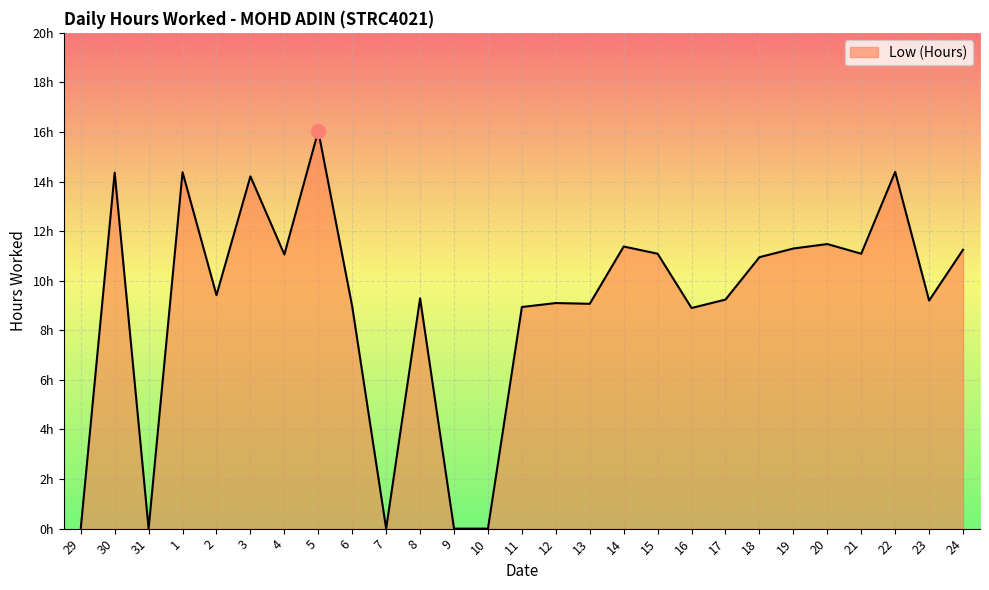

Does the chart display data point markers on the line(s)?

No